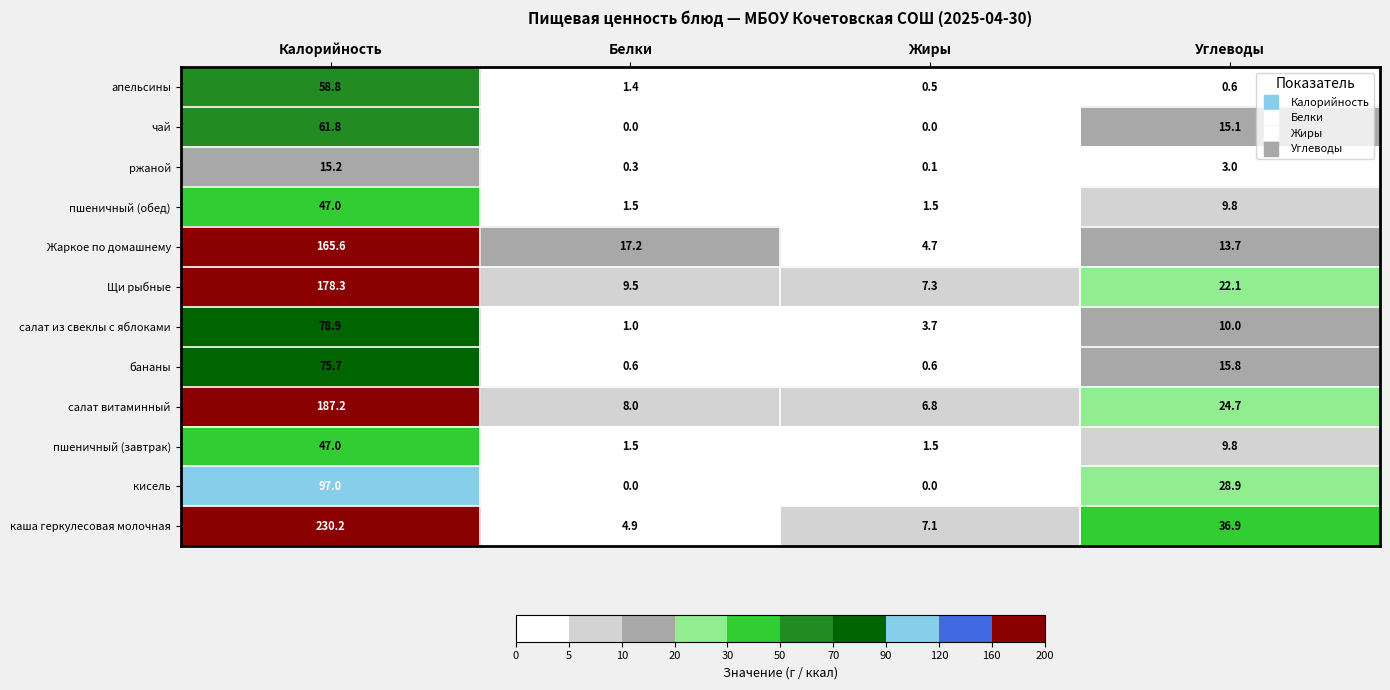

List the labels in order of салат витаминный value, largest first.

Калорийность, Углеводы, Белки, Жиры